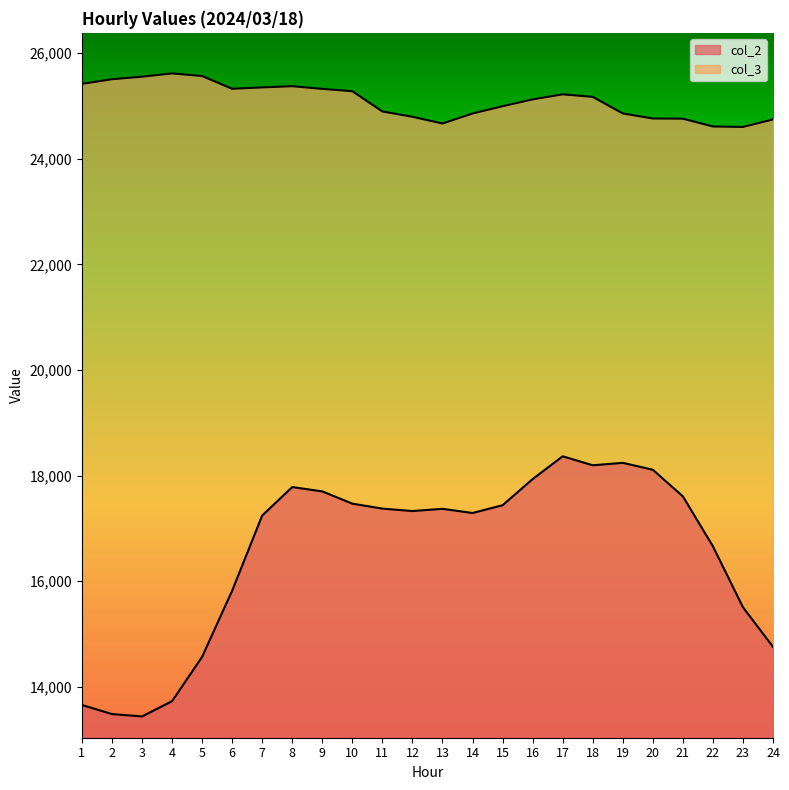

Rank the series at 18 from lowest to highest value.

col_2, col_3